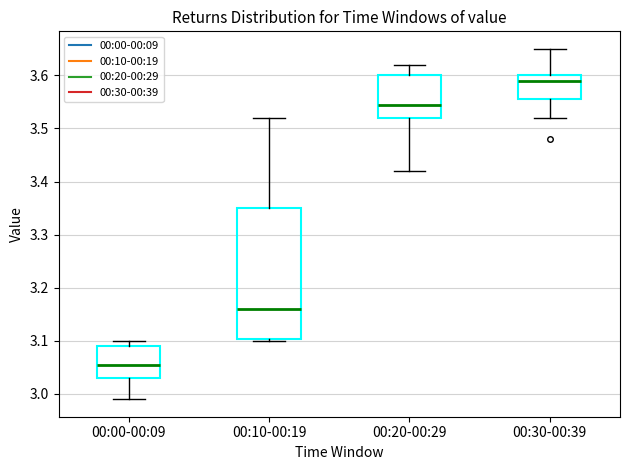

Reading left to right, read every box against the y-axis: the position of its median line, the range the box covers, and the ends of its whiskers. The values are not printed on the chart, so give them approximately, as read against the axis.

00:00-00:09: median 3.06, box 3.03 to 3.09, whiskers 2.99 to 3.10
00:10-00:19: median 3.16, box 3.10 to 3.35, whiskers 3.10 to 3.52
00:20-00:29: median 3.55, box 3.52 to 3.60, whiskers 3.42 to 3.62
00:30-00:39: median 3.59, box 3.56 to 3.60, whiskers 3.52 to 3.65